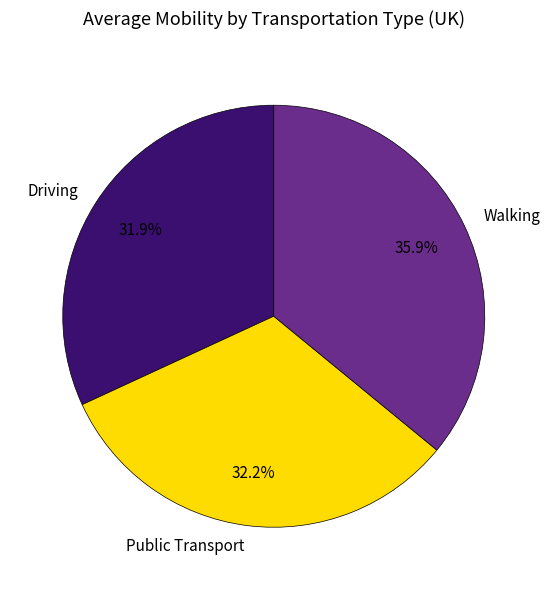

Which slice is the largest?

Walking